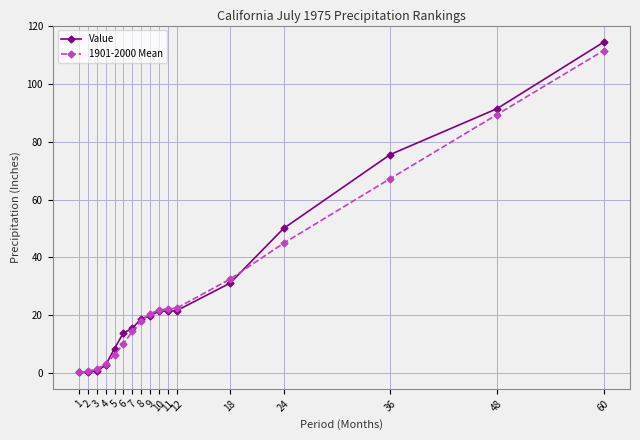

True or false: 1901-2000 Mean and Value cross at least once.

True